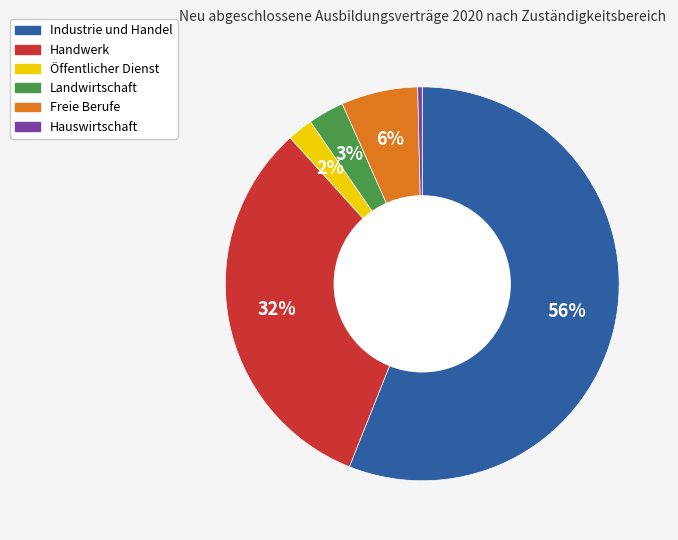

True or false: Industrie und Handel accounts for 56% of the total.

True